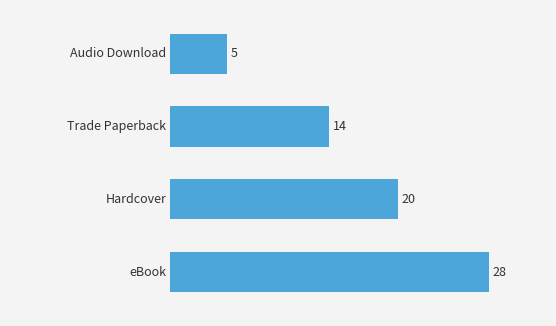

How many distinct data groups are displayed?

1